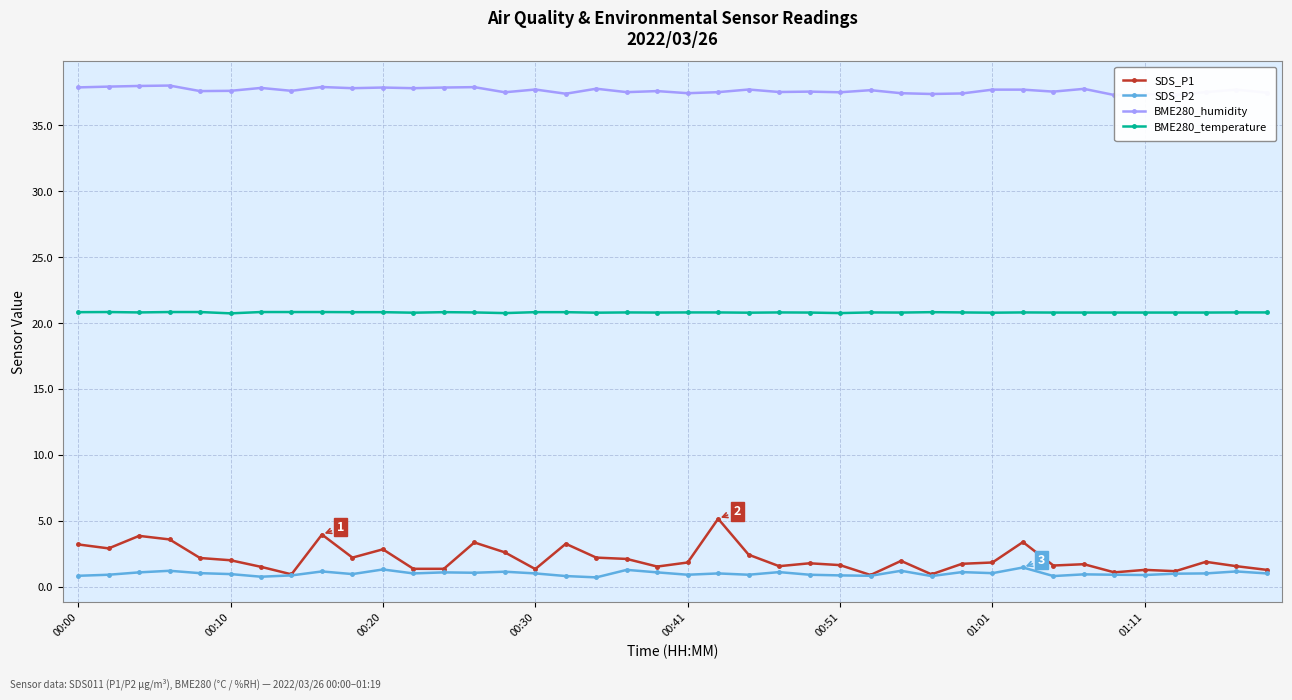

True or false: SDS_P2 has more than 2 interior local peaks.

True